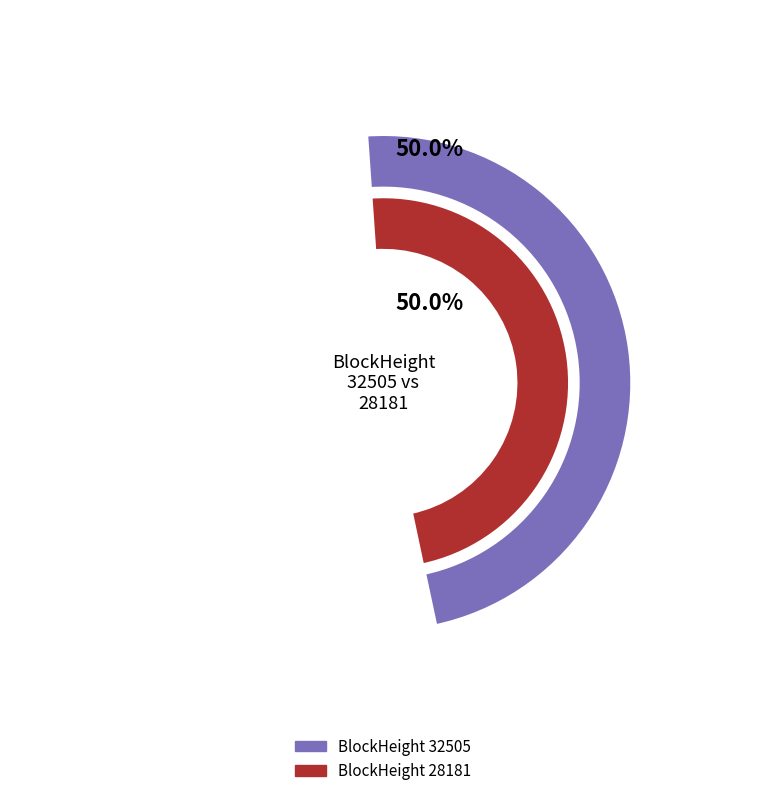

How many segments does this pie chart have?

2